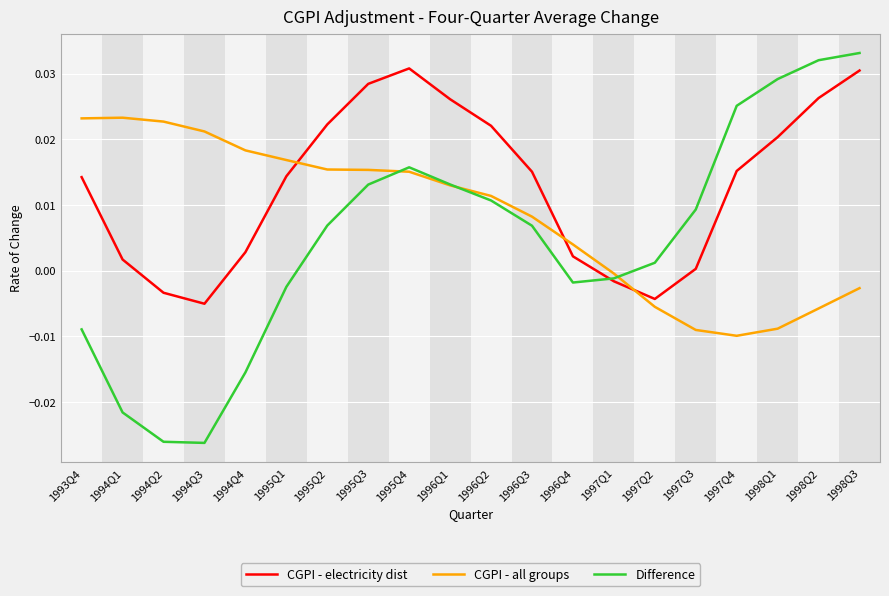

What position from the right is 1997Q4?

4